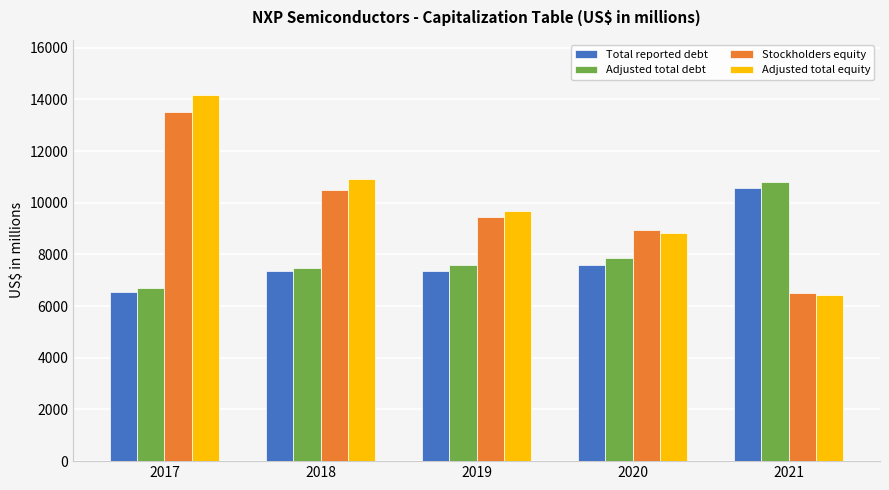

What is the lowest value of the Stockholders equity series?

6528